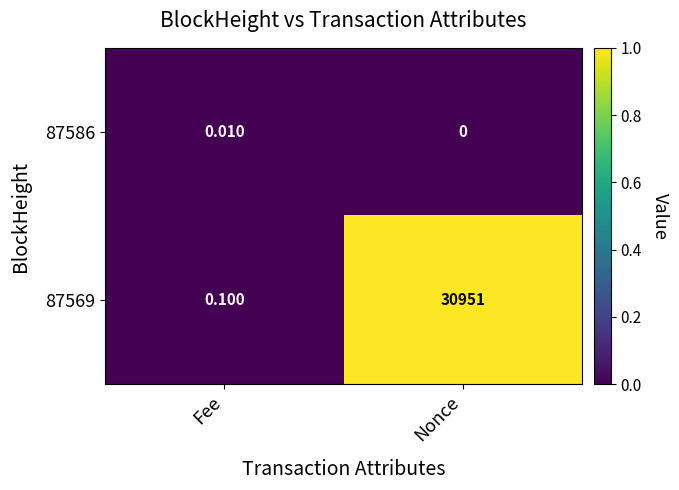

At which category does the chart reach its minimum across all series?

Nonce